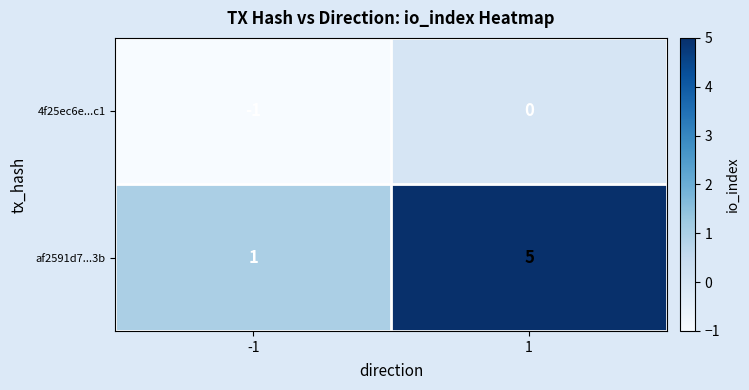

The af2591d7...3b series shows 2 at 1. True or false?

False